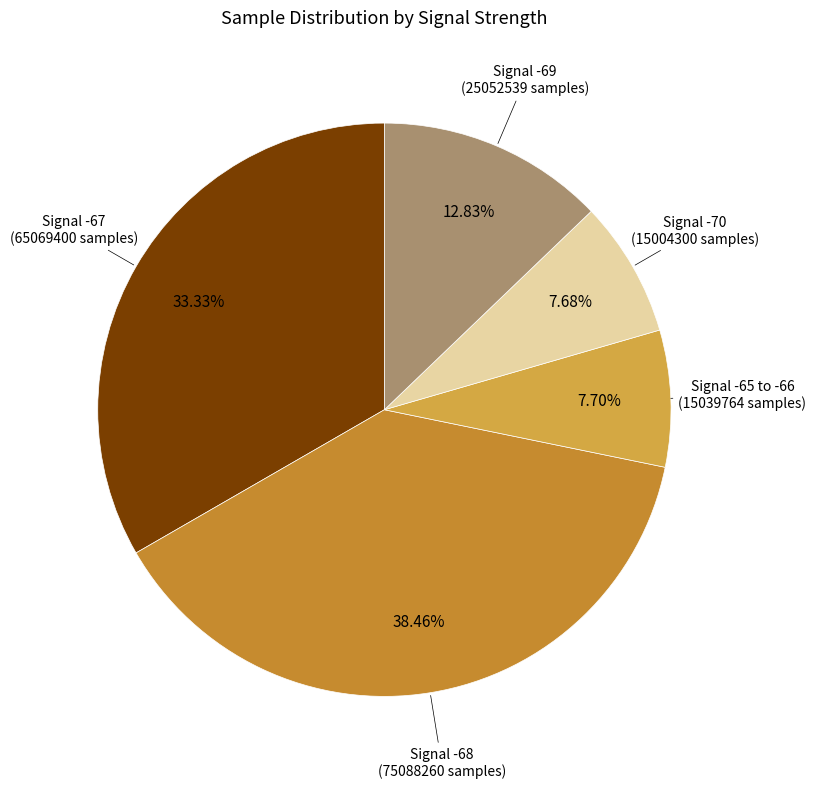

How many segments does this pie chart have?

5